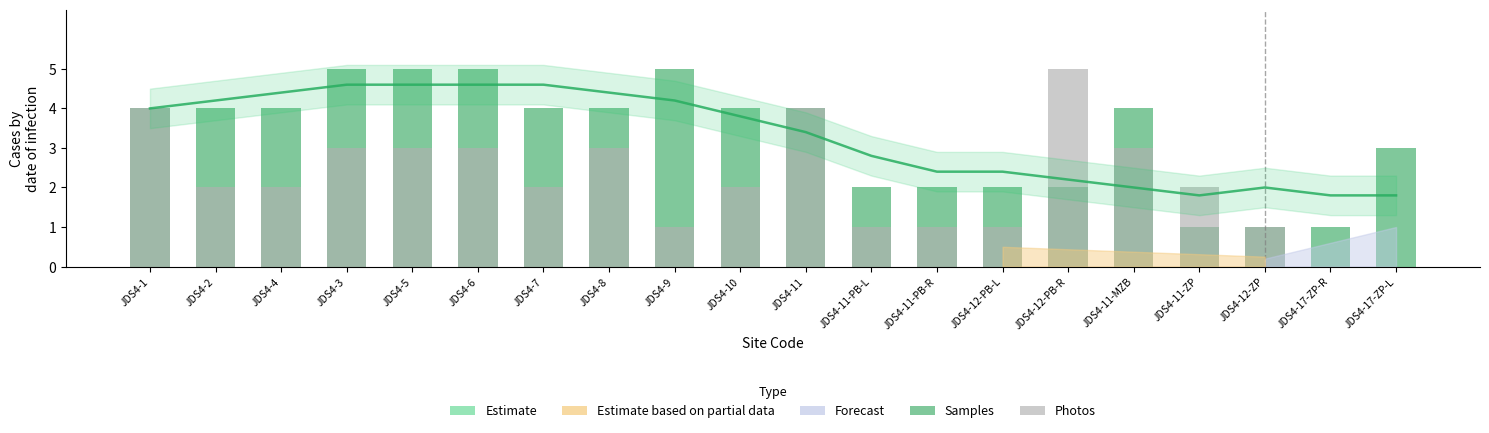

How many groups of bars are there?

20